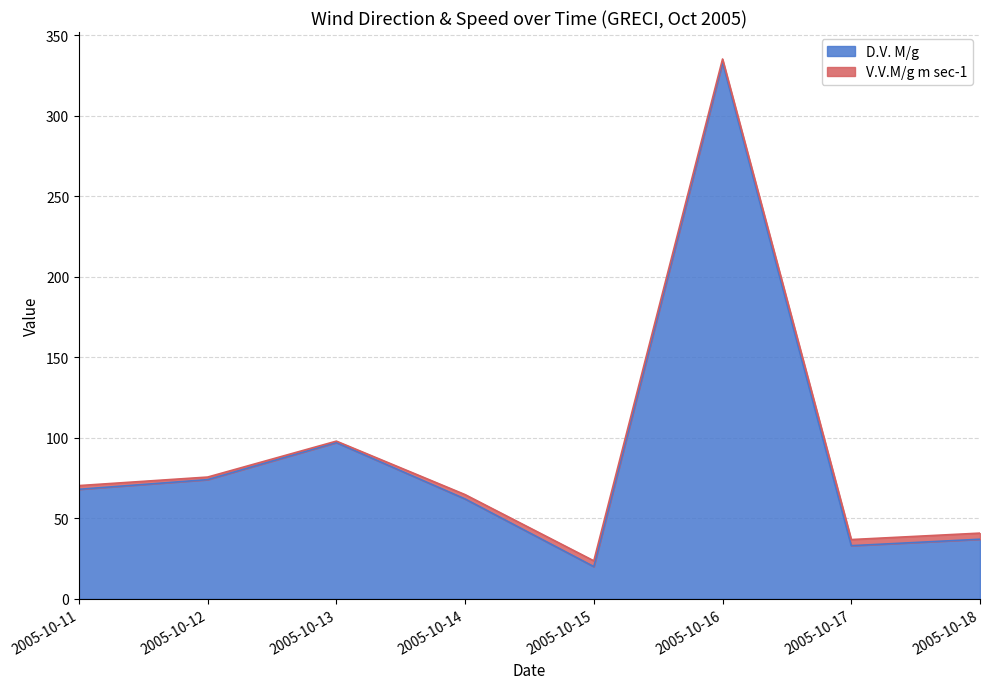

Reading right to left, list all the values displayed in this chart.

2005-10-18=37	2005-10-17=33	2005-10-16=333	2005-10-15=20	2005-10-14=62	2005-10-13=97	2005-10-12=74	2005-10-11=68